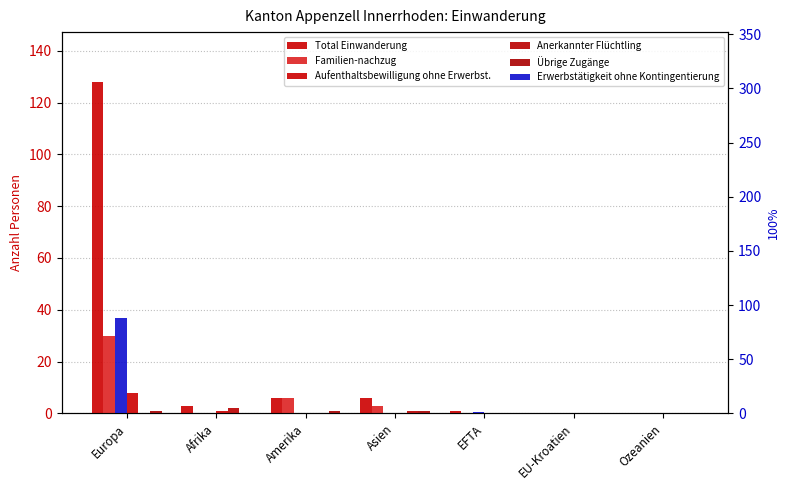

What is the label of the 3rd bar from the left?

Amerika